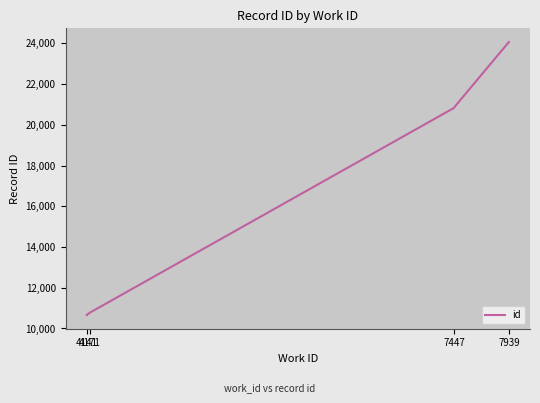

How many values are below 20834?

4